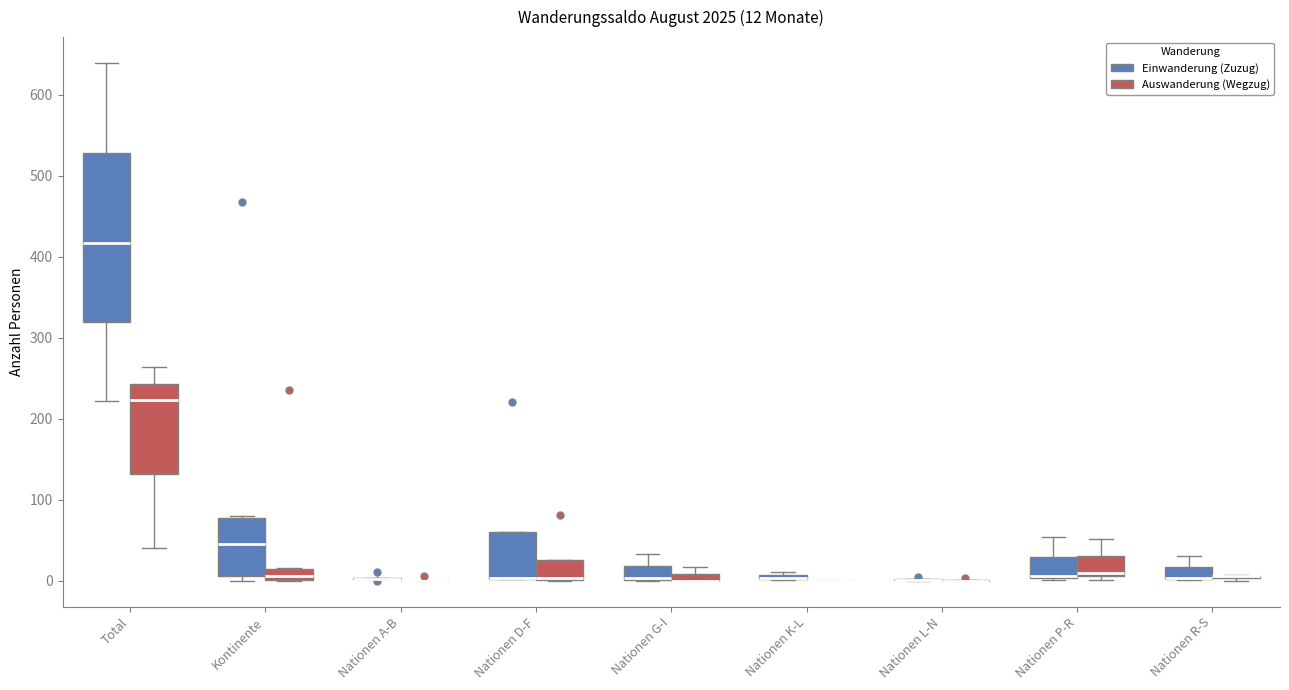

Which box is the tallest, from its lower edge to its upper edge?

Total (Einwanderung (Zuzug))